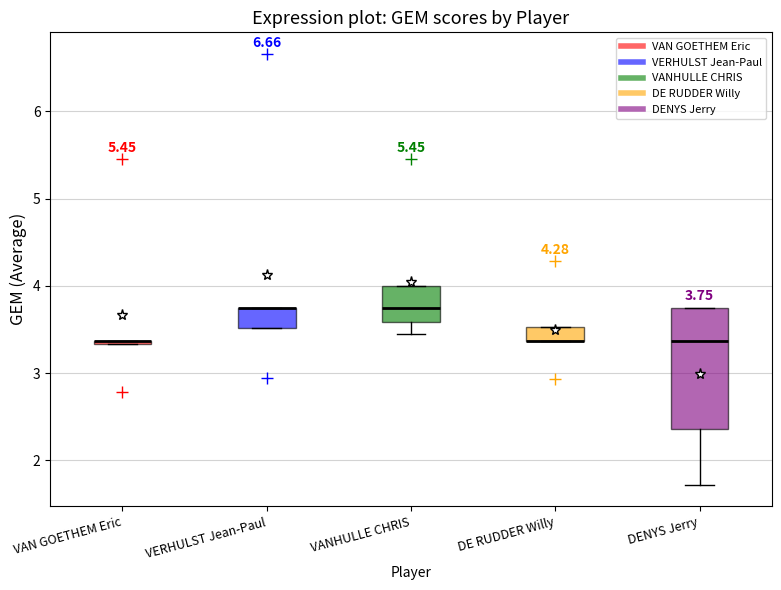

Comparing the boxes themselves (not the whiskers), which one is the tallest?

DENYS Jerry